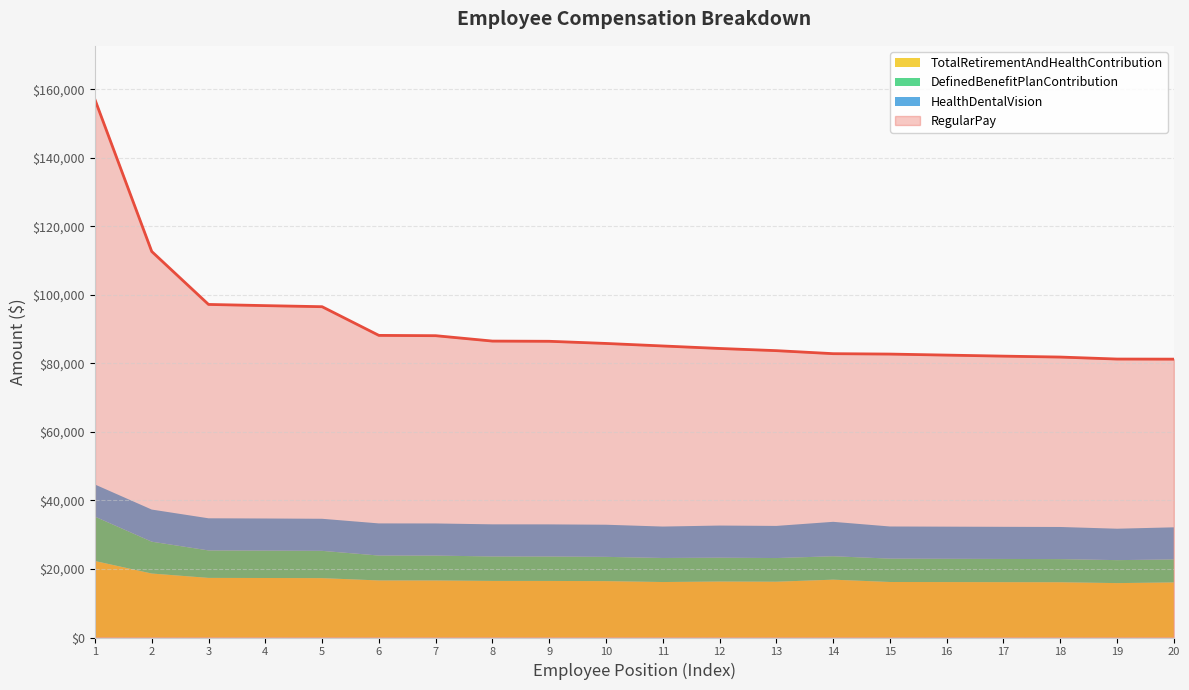

How many times do DefinedBenefitPlanContribution and HealthDentalVision cross each other?

1